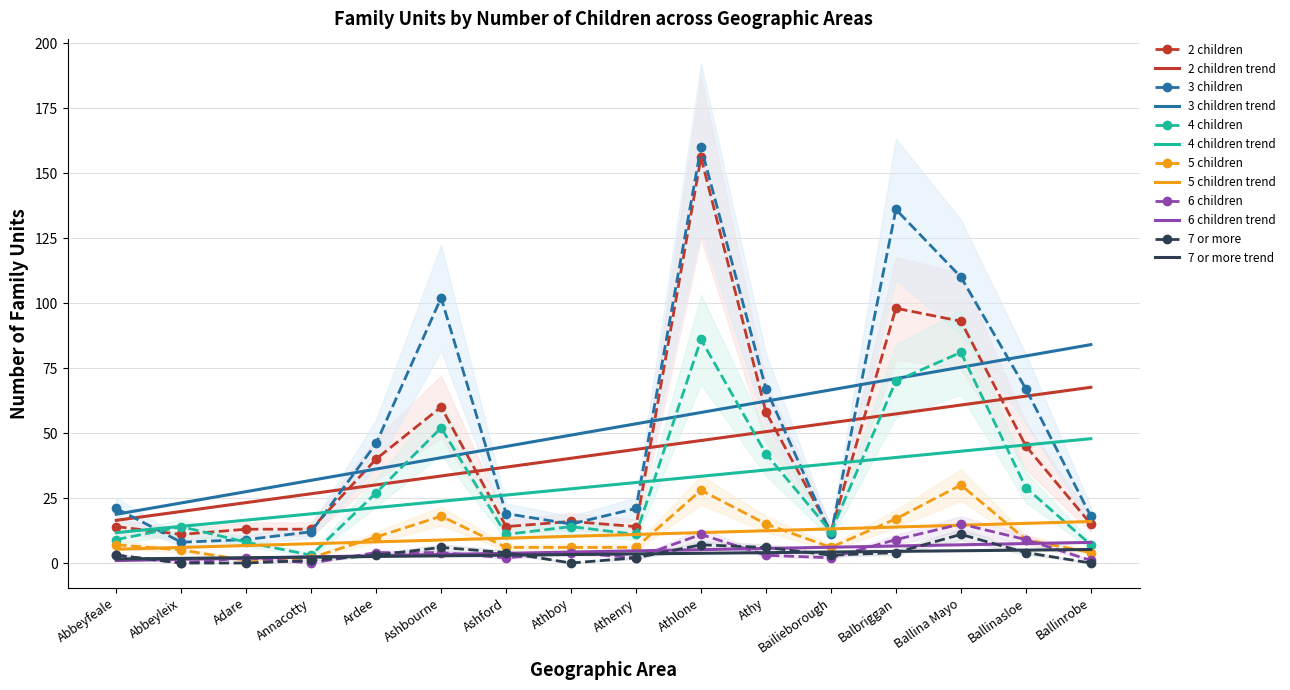

The 2 children series shows 58 at Athy. True or false?

True